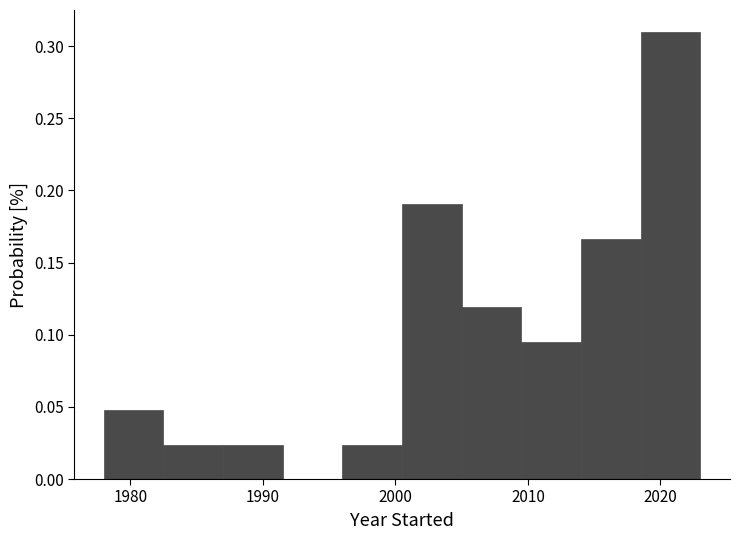

Which range on the x-axis has the tallest bar?

2018.5 to 2023.0